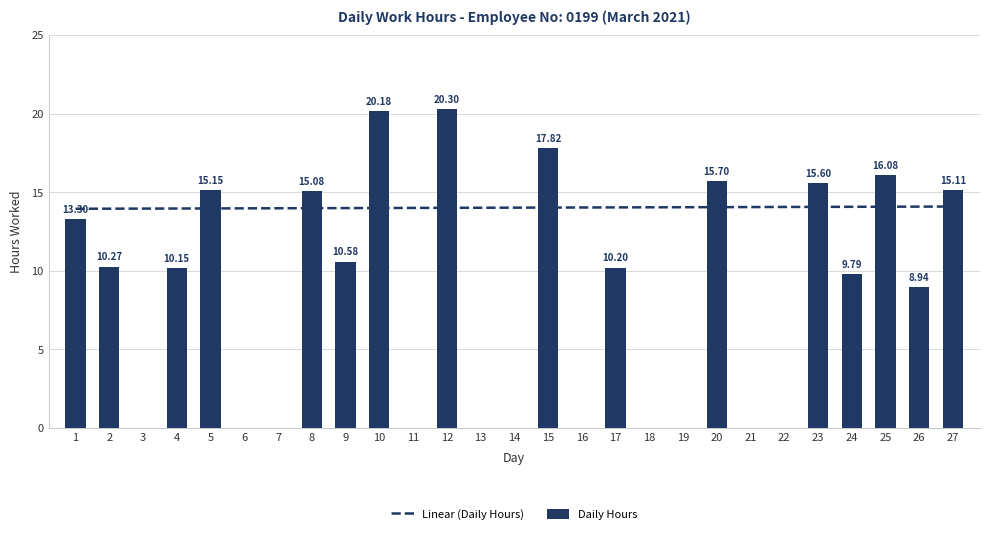

The value of Daily Hours at 27 is 15.1. True or false?

True